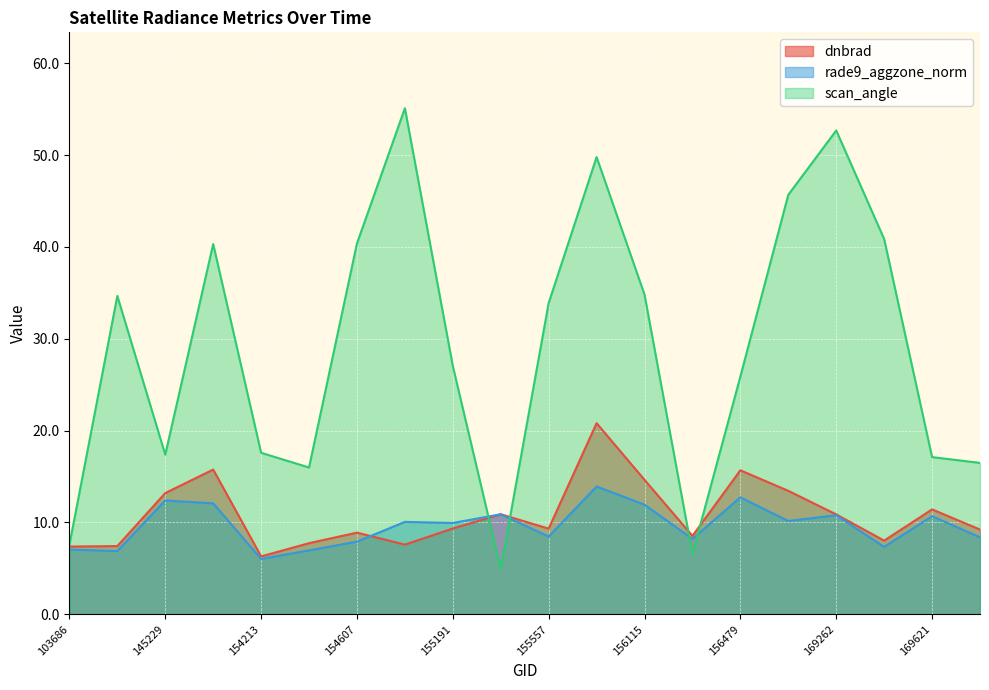

What is the highest value of the rade9_aggzone_norm series?

13.9